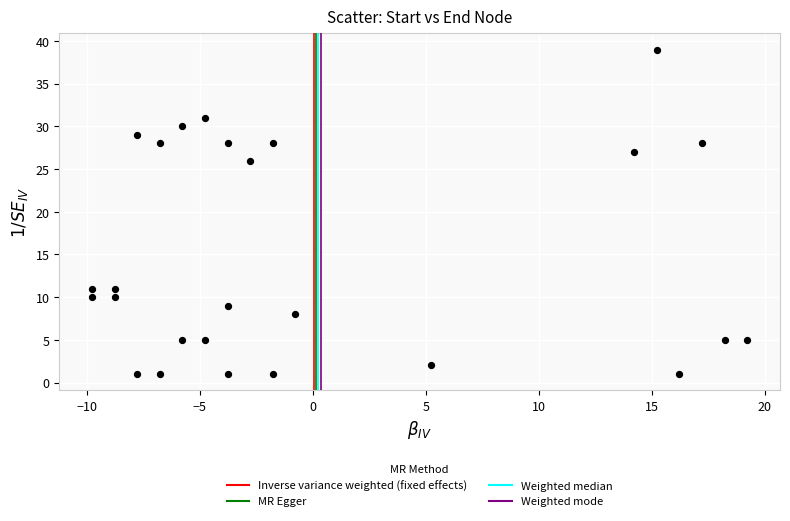

What Y value in the scatter plot is closest to 20?

26